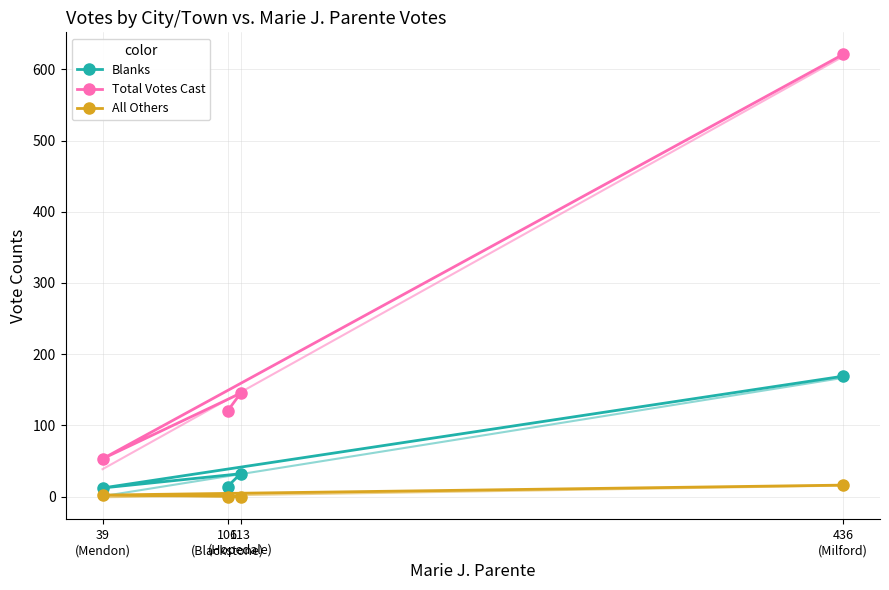

True or false: All Others and Total Votes Cast cross at least once.

False